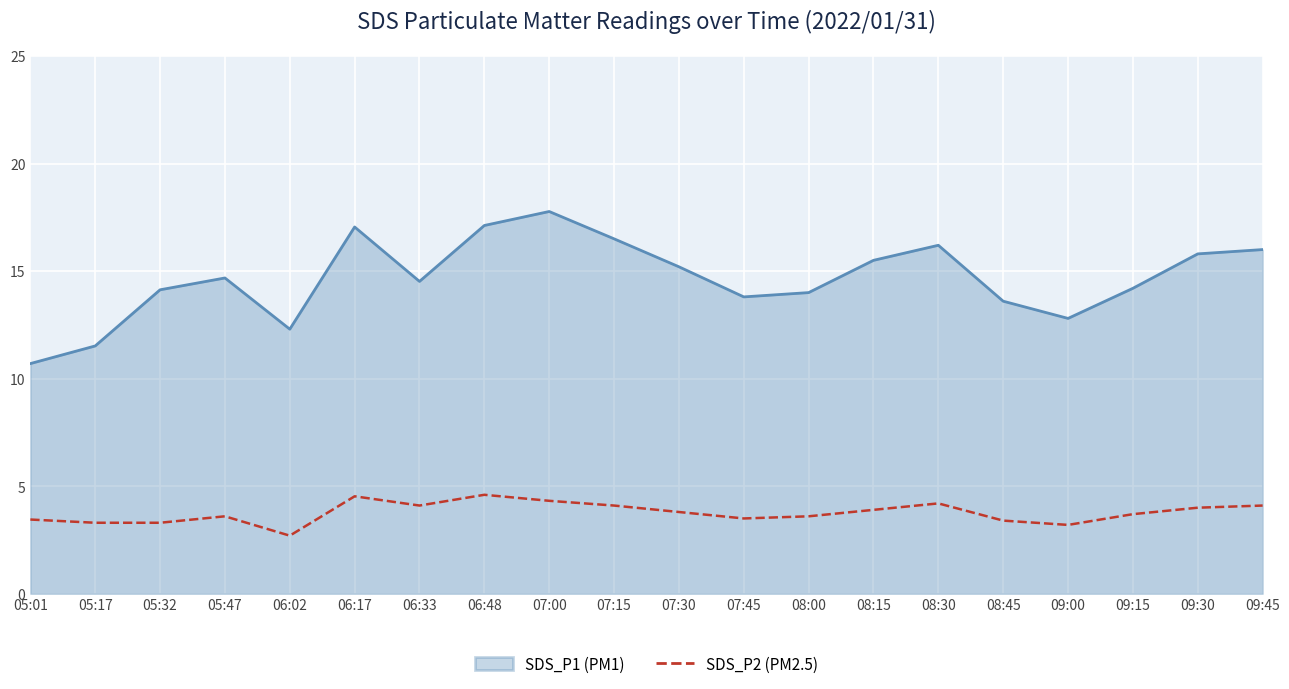

List the series in order of their overall mean, highest first.

SDS_P1 (PM1), SDS_P2 (PM2.5)